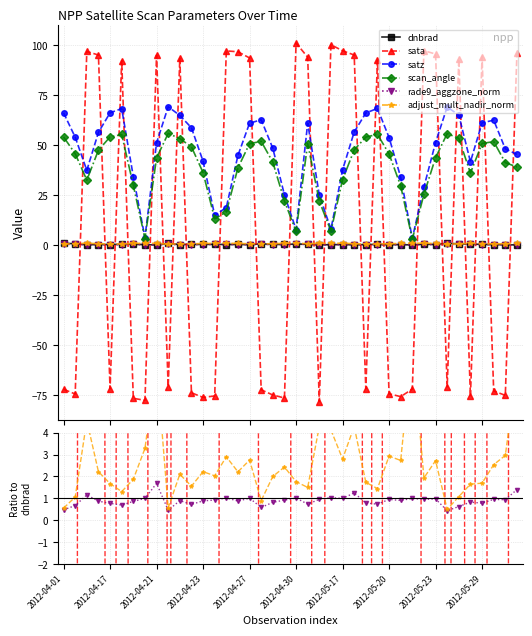

Which series changed the most between 2012-04-01 and 2012-05-17?

sata